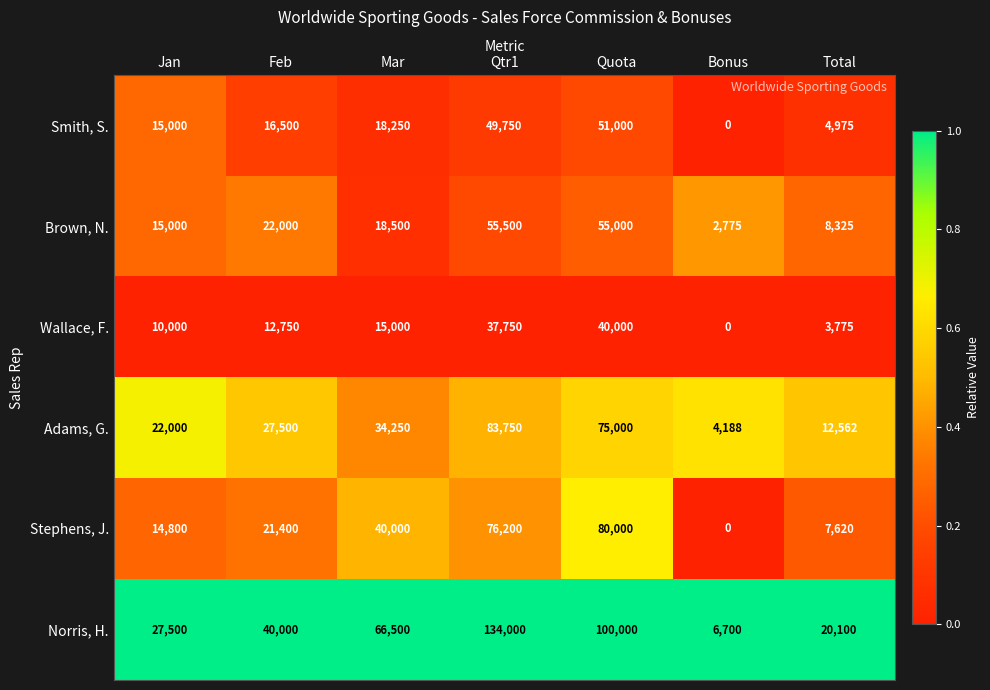

Where is Stephens, J. nearest to the value 40000?

Mar